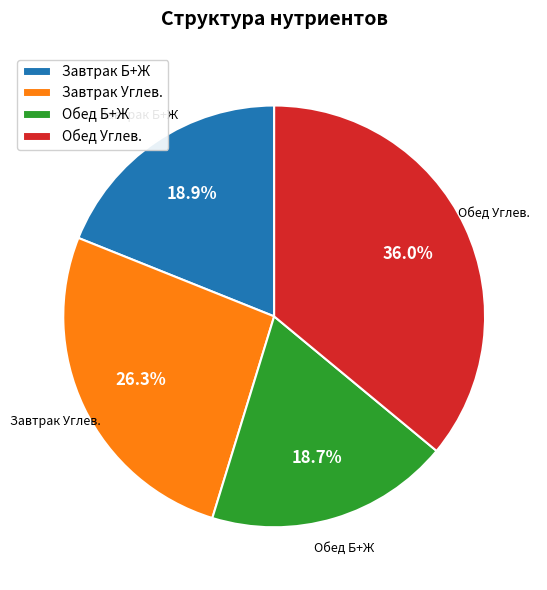

Do Завтрак Б+Ж and Обед Б+Ж together represent more than half of the pie?

No